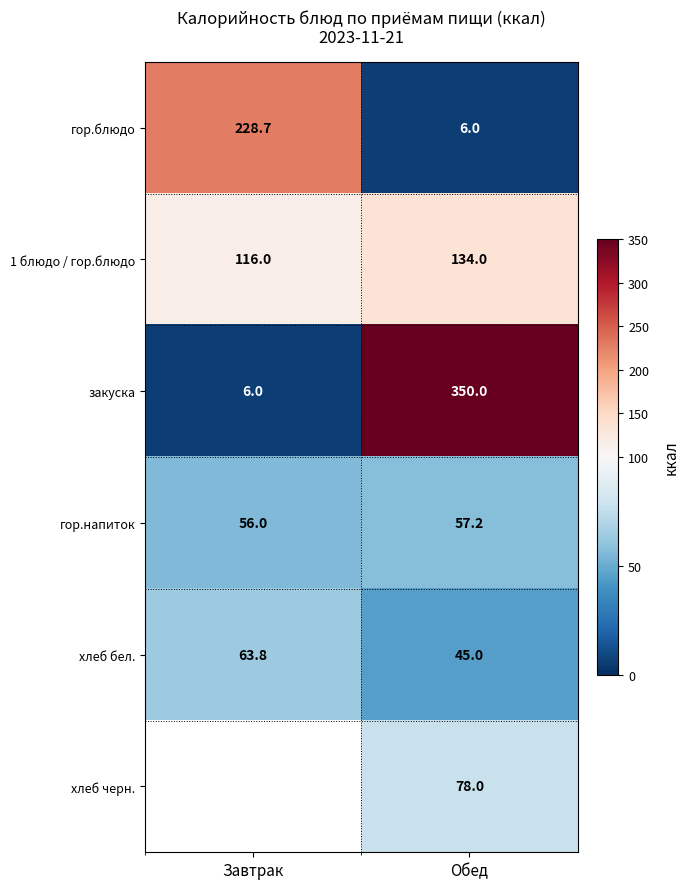

At which label does хлеб бел. first exceed 63?

Завтрак